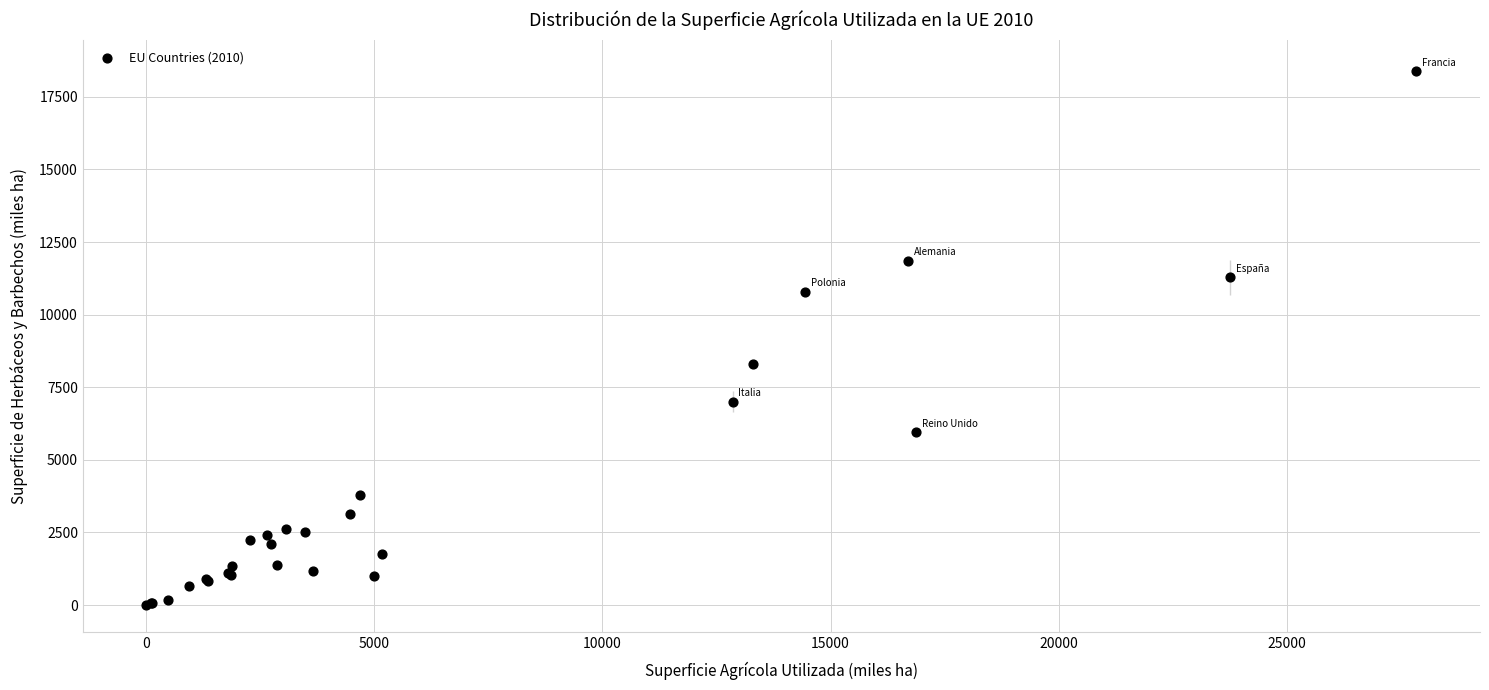

What Y value in the scatter plot is closest to 9197?

8306.4